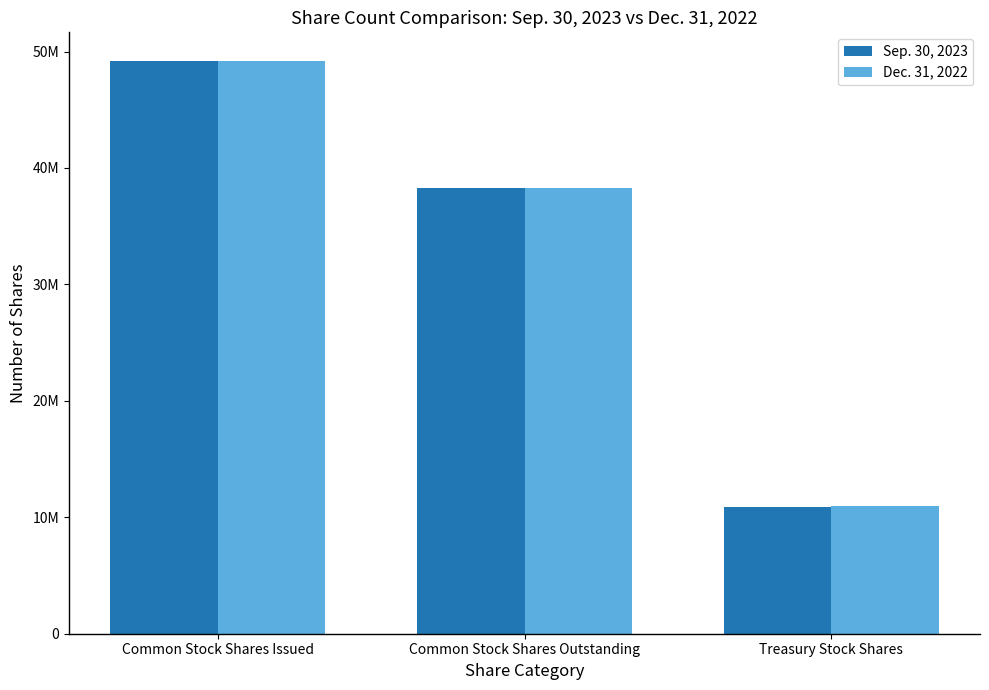

At Treasury Stock Shares, list the series in order from largest to smallest.

Dec. 31, 2022, Sep. 30, 2023